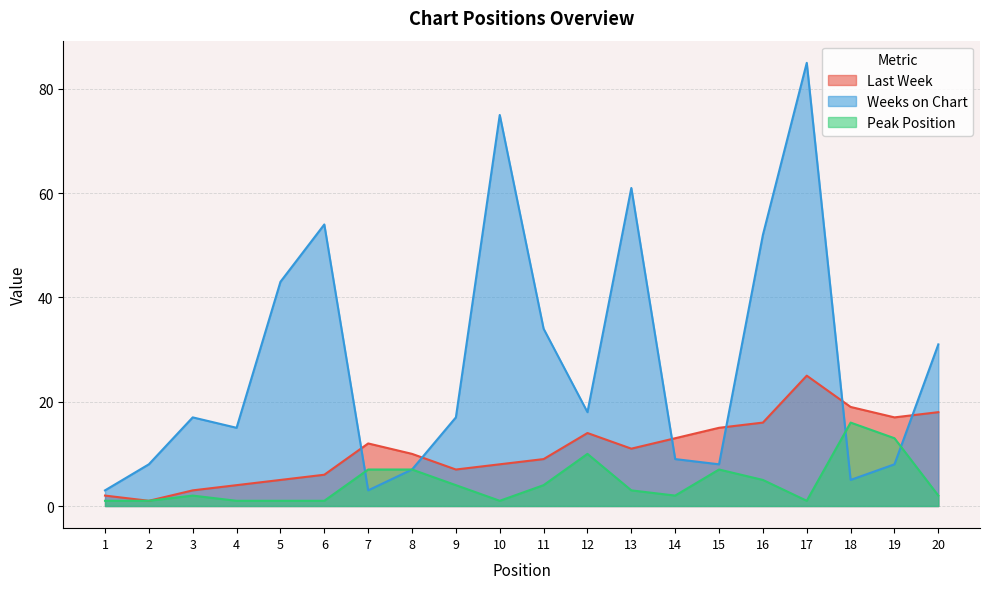

List the labels in order of Peak Position value, smallest first.

1, 2, 4, 5, 6, 10, 17, 3, 14, 20, 13, 9, 11, 16, 7, 8, 15, 12, 19, 18